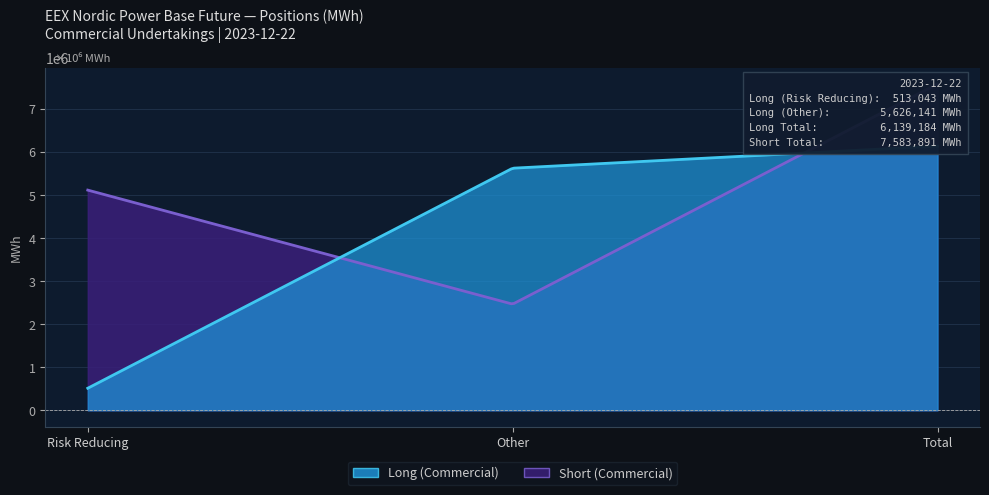

At which label is Long % Open Interest closest to 40?

Total